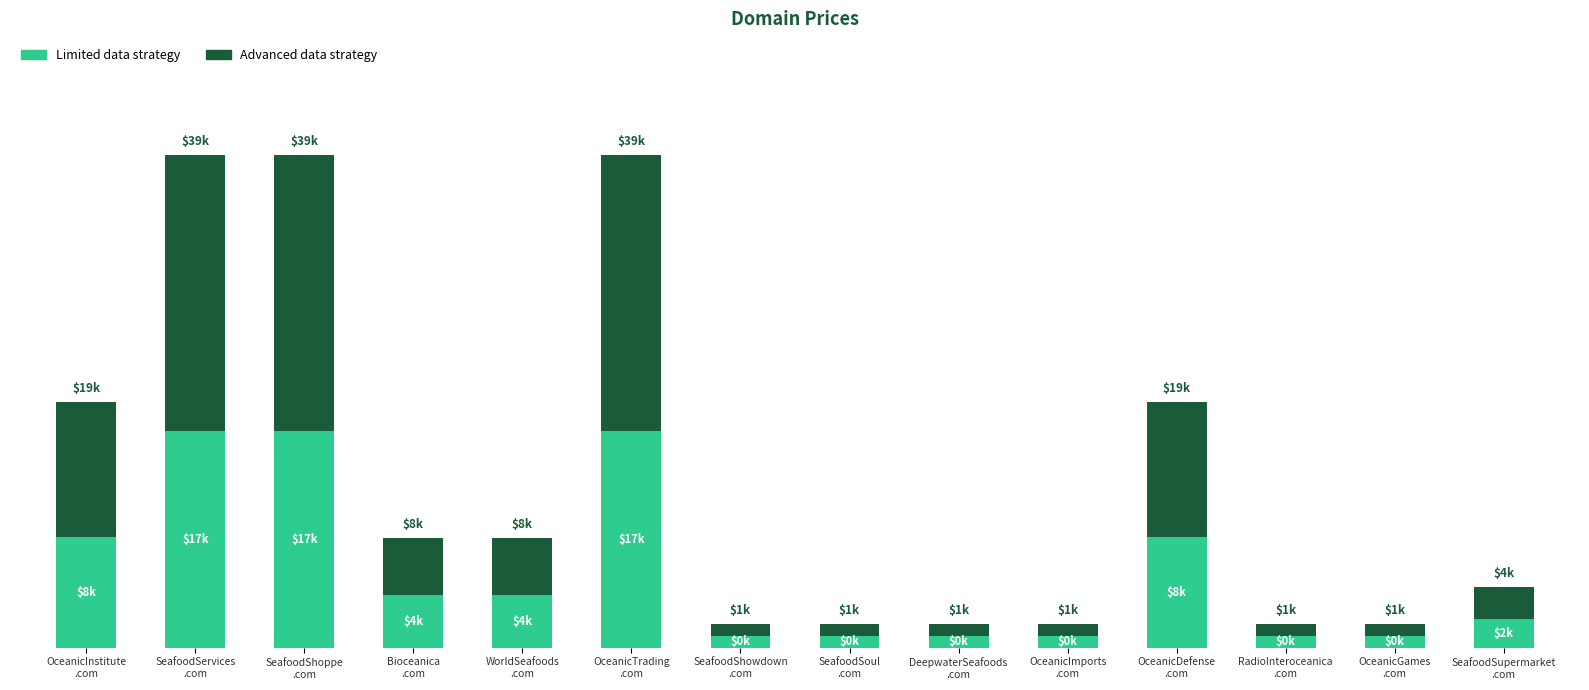

Are the bars horizontal?

No